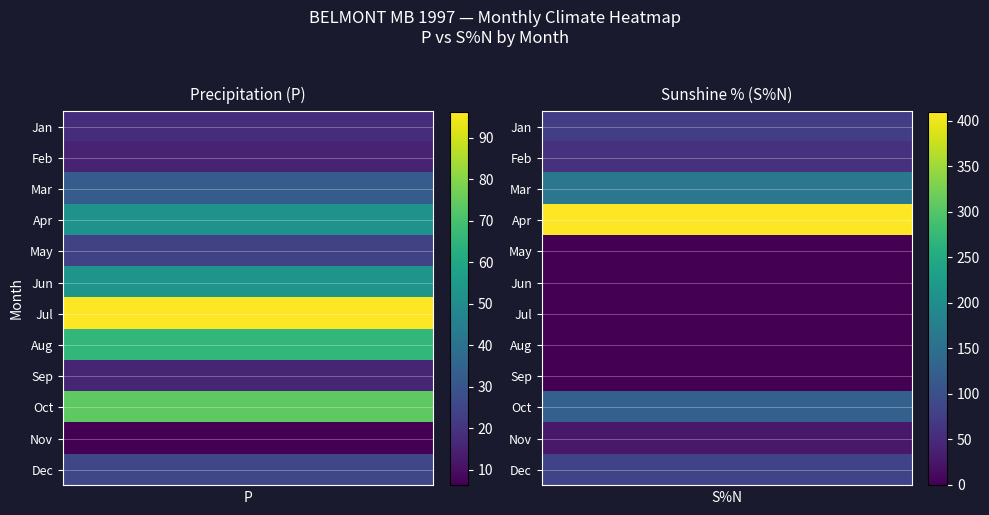

The value of 10 at 0 is 73.8. True or false?

True